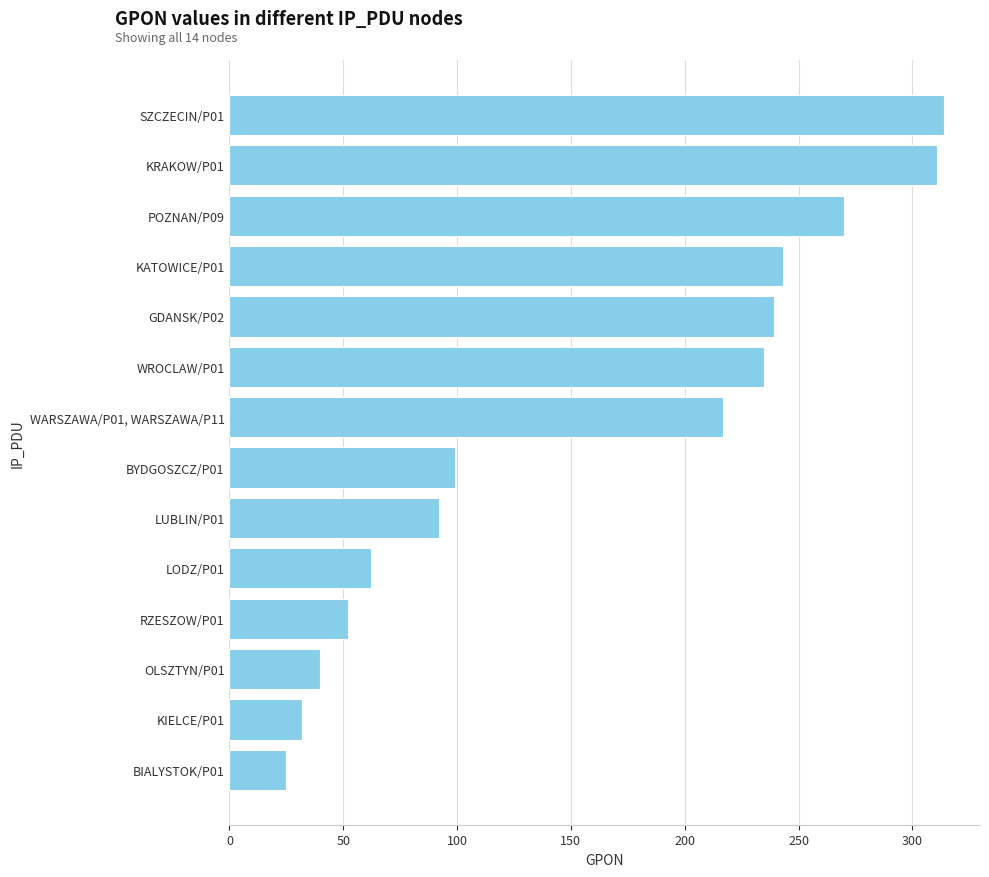

List the labels in order of value, smallest first.

BIALYSTOK/P01, KIELCE/P01, OLSZTYN/P01, RZESZOW/P01, LODZ/P01, LUBLIN/P01, BYDGOSZCZ/P01, WARSZAWA/P01, WARSZAWA/P11, WROCLAW/P01, GDANSK/P02, KATOWICE/P01, POZNAN/P09, KRAKOW/P01, SZCZECIN/P01